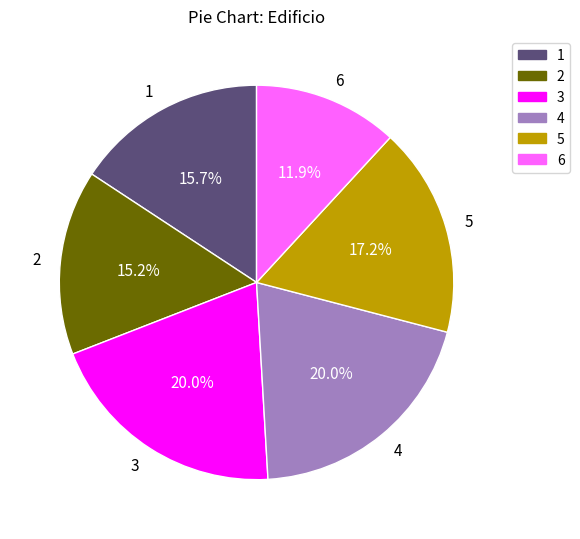

To the nearest percent, what is the difference between the 5 and 2 slice percentages?

2%